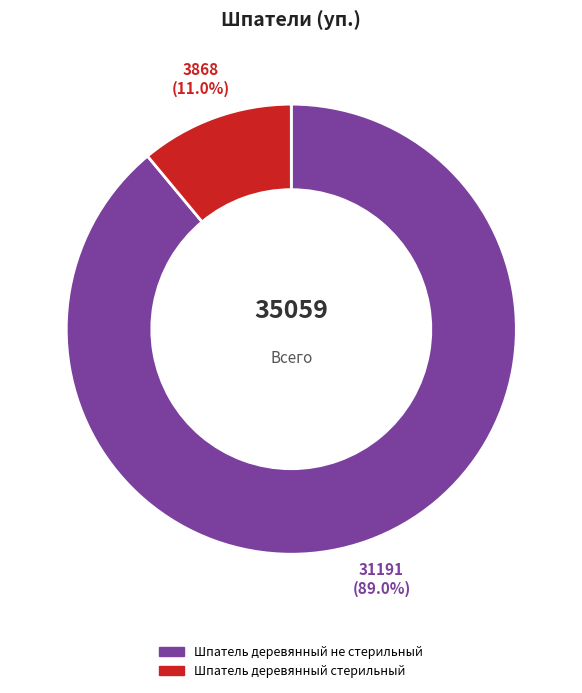

Between Шпатель деревянный стерильный and Шпатель деревянный не стерильный, which is larger?

Шпатель деревянный не стерильный